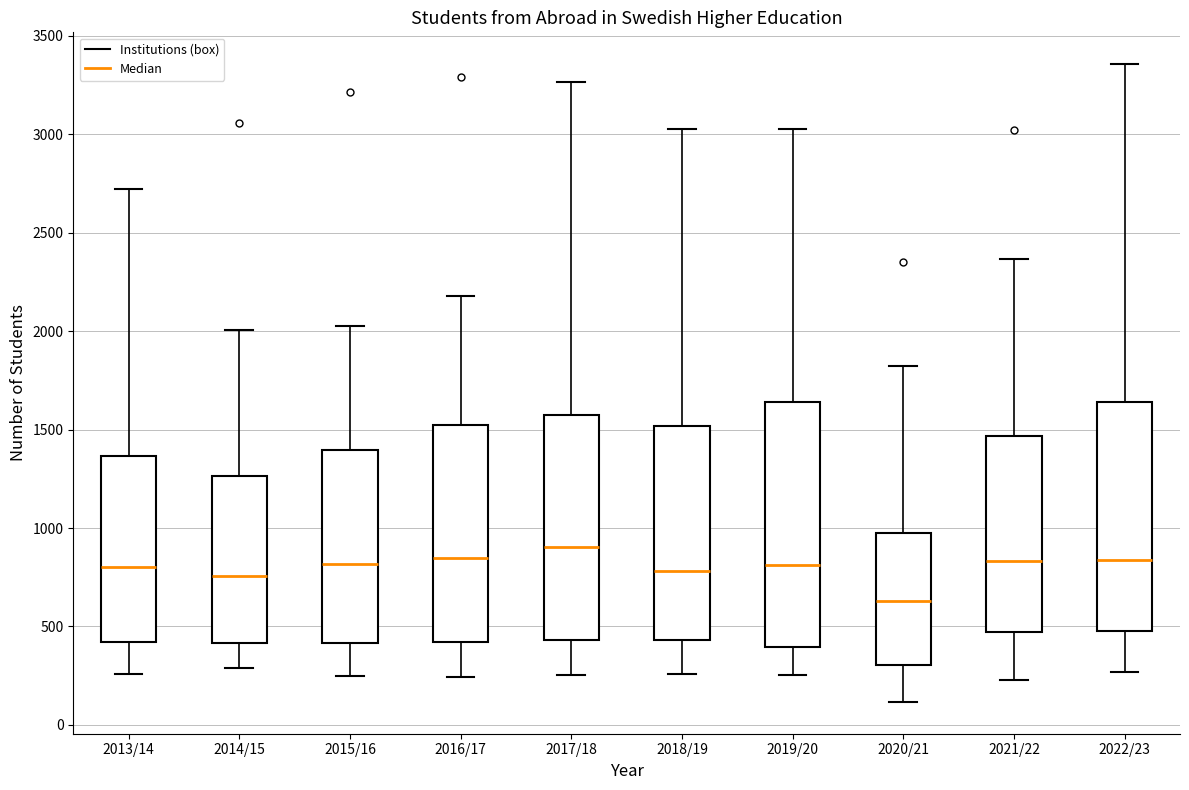

Which box's median line is the highest?

2017/18